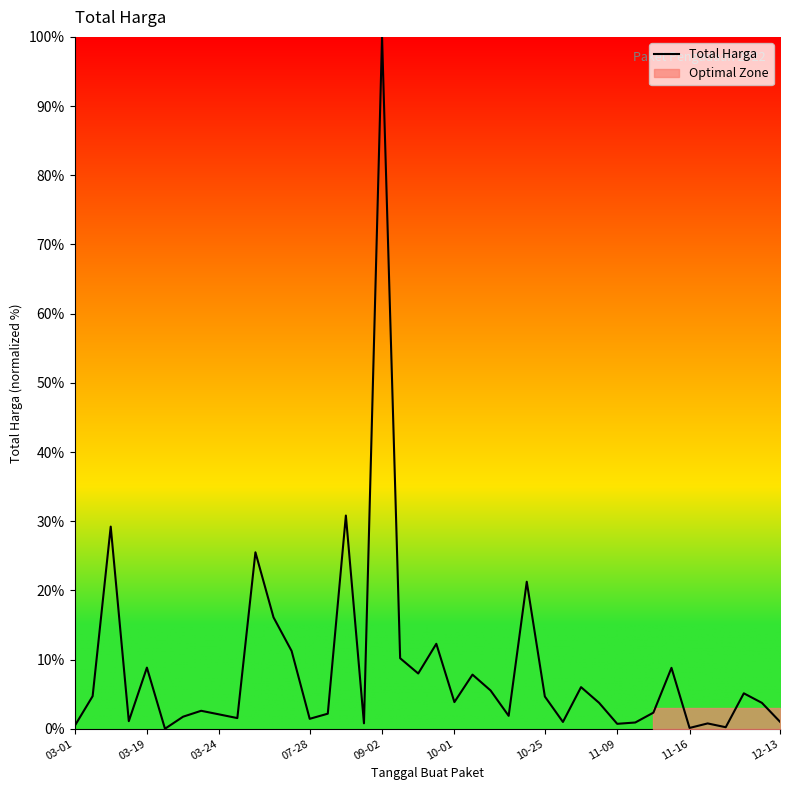

At which label does Total Harga reach its peak?

09-02